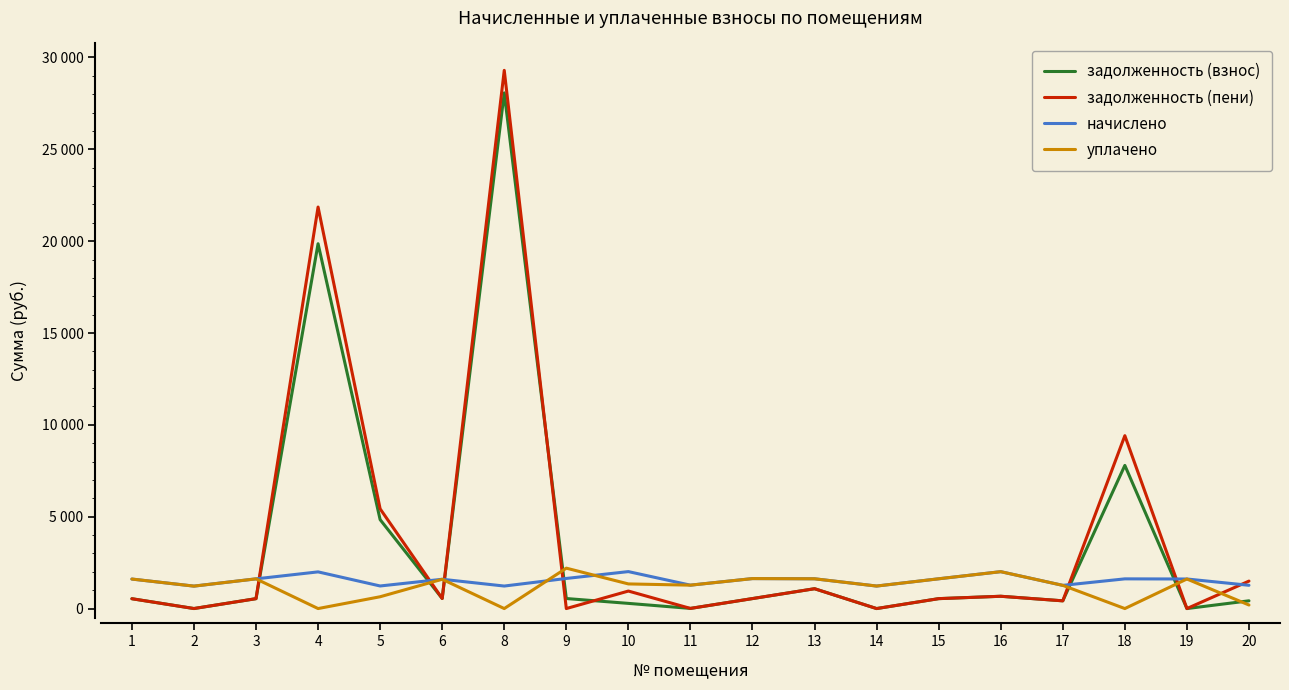

Does the chart display data point markers on the line(s)?

No